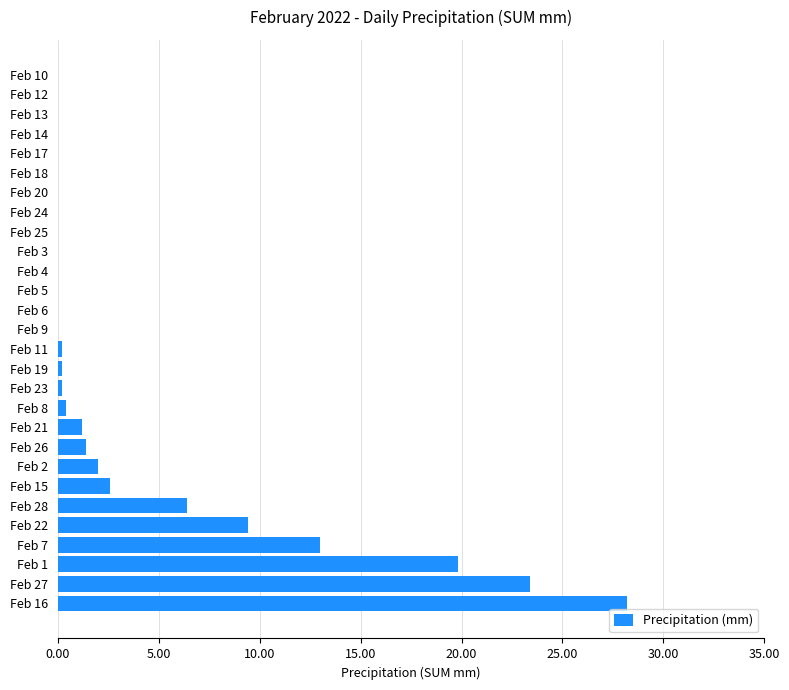

The chart shows a value of 9.4 at Feb 22. True or false?

True